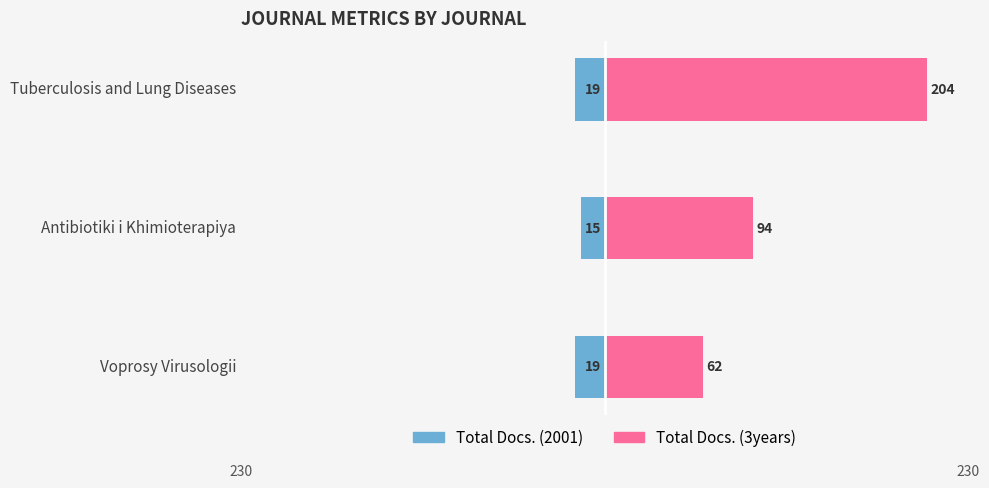

What are all the series names shown in the legend?

Total Docs. (2001), Total Docs. (3years)